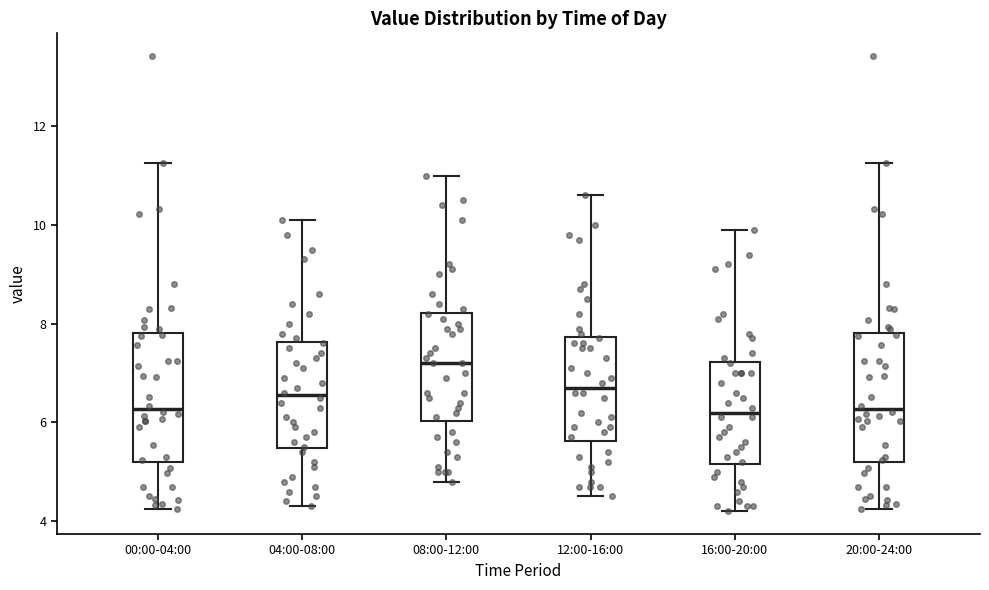

Reading left to right, transcribe this box plot: for each box, give where its median line is, the range the box spans, and where its two whiskers end, as read against the y-axis. The values are not printed on the chart, so give them approximately, as read against the axis.

00:00-04:00: median 6.2, box 5.2 to 7.8, whiskers 4.2 to 11.2
04:00-08:00: median 6.6, box 5.4 to 7.6, whiskers 4.4 to 10.2
08:00-12:00: median 7.2, box 6.0 to 8.2, whiskers 4.8 to 11.0
12:00-16:00: median 6.8, box 5.6 to 7.8, whiskers 4.6 to 10.6
16:00-20:00: median 6.2, box 5.2 to 7.2, whiskers 4.2 to 10.0
20:00-24:00: median 6.2, box 5.2 to 7.8, whiskers 4.2 to 11.2